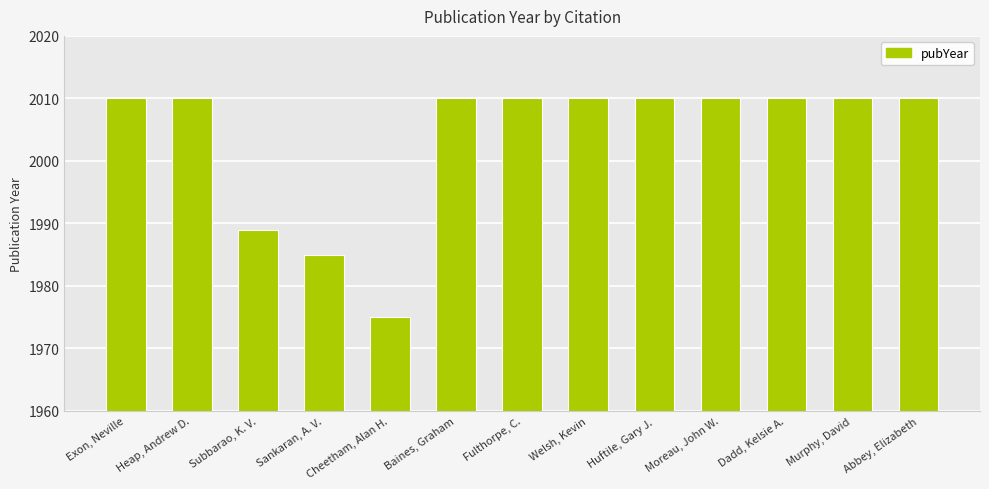

What position from the left is Abbey, Elizabeth?

13